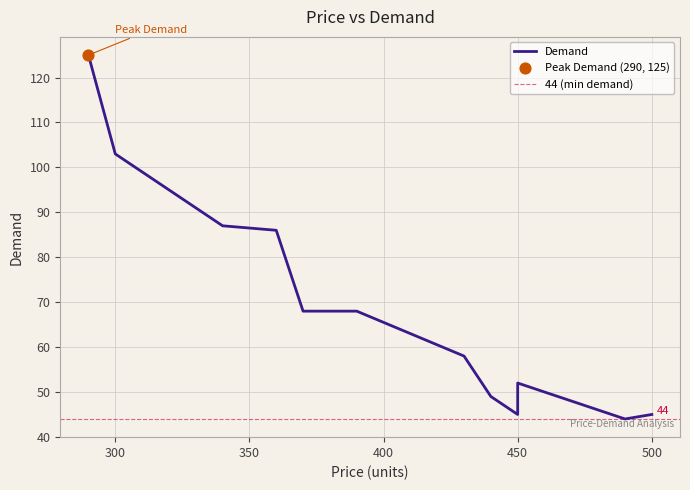

Approximately how many times larger is the value at 370 compared to 360?

0.8